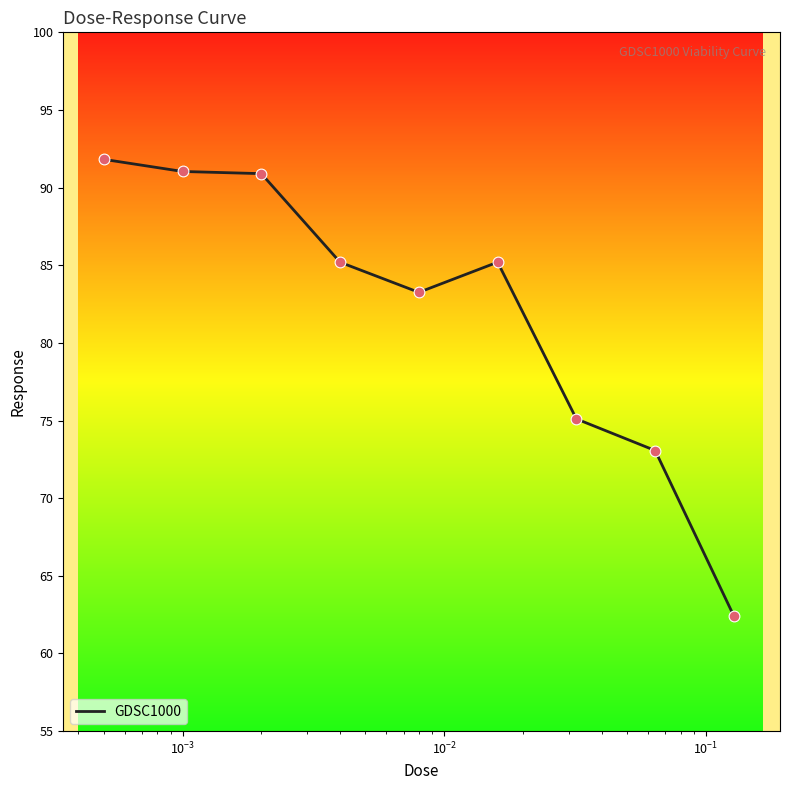

What is the minimum value shown in the chart?

62.4